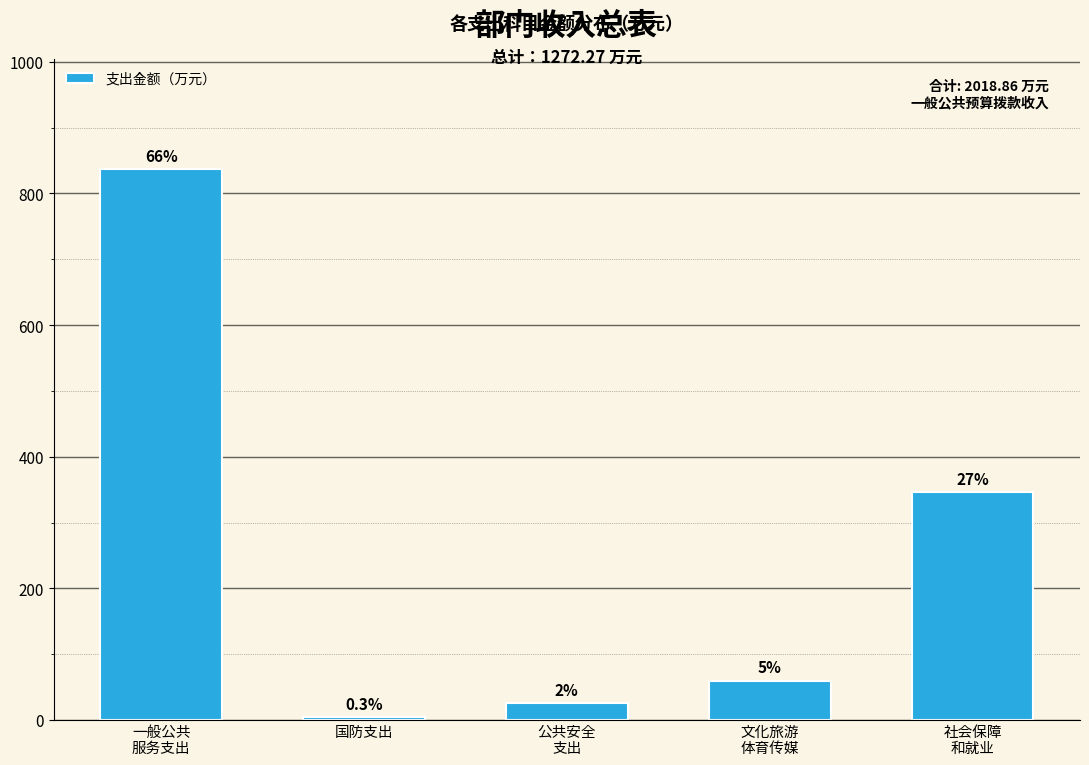

How many bars are there in total?

5